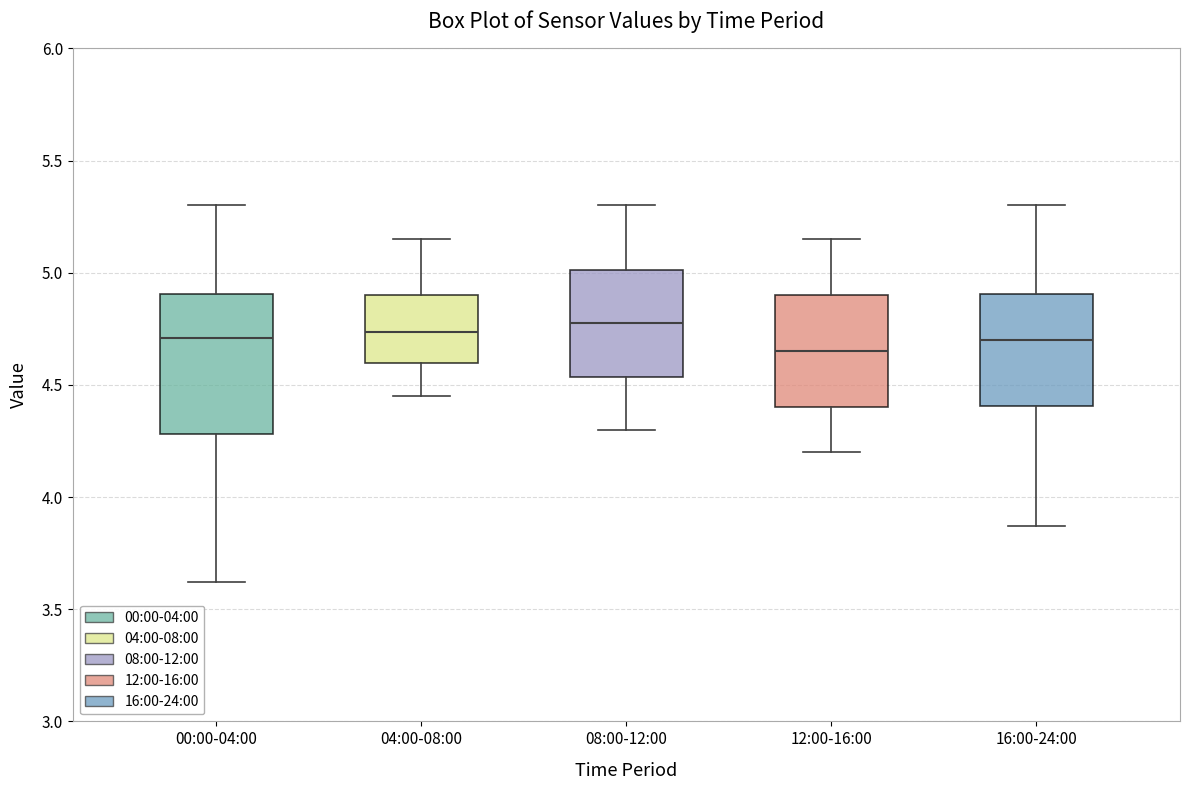

Where is the lower edge of the box for 12:00-16:00 on the y-axis? The values are not printed on the chart, so give them approximately, as read against the axis.

4.40